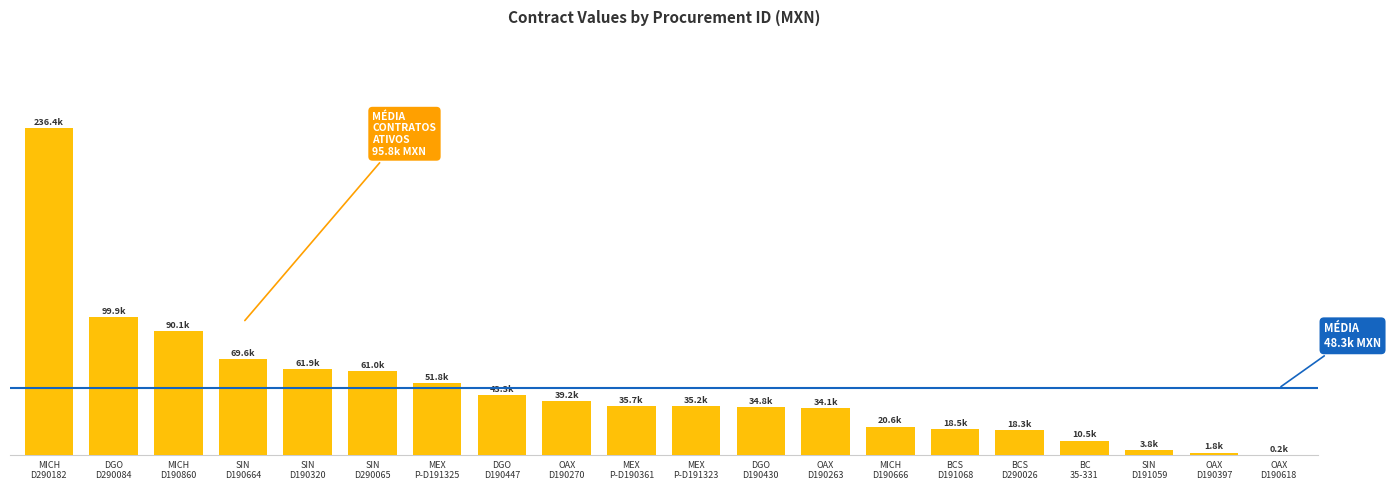

Reading left to right, what are all the values shown in this chart?

236434.1	99938.6	90067.0	69600.0	61944.0	60998.8	51819.5	43251.7	39198.7	35717.3	35194.4	34832.5	34104.0	20608.6	18536.4	18312.9	10489.5	3828.0	1811.5	217.5